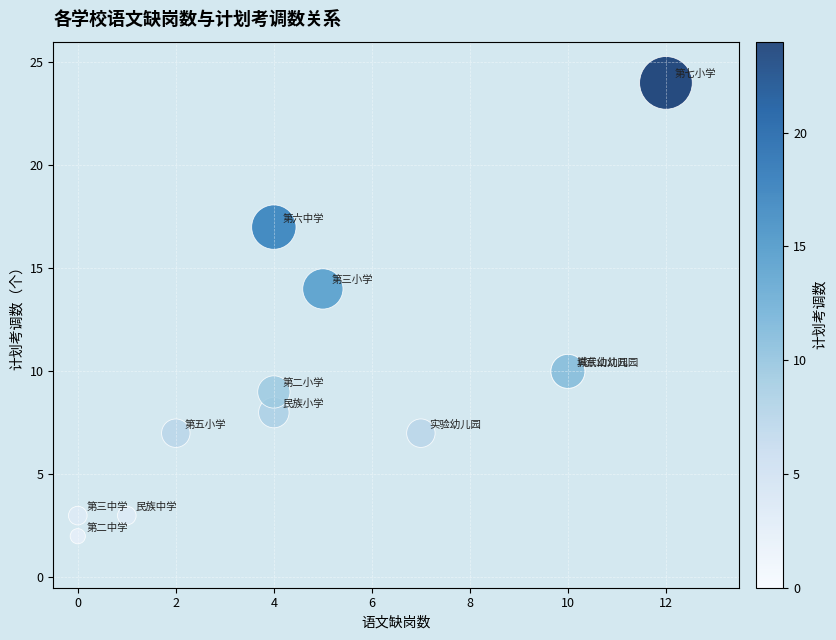

What Y value in the scatter plot is closest to 13?

14